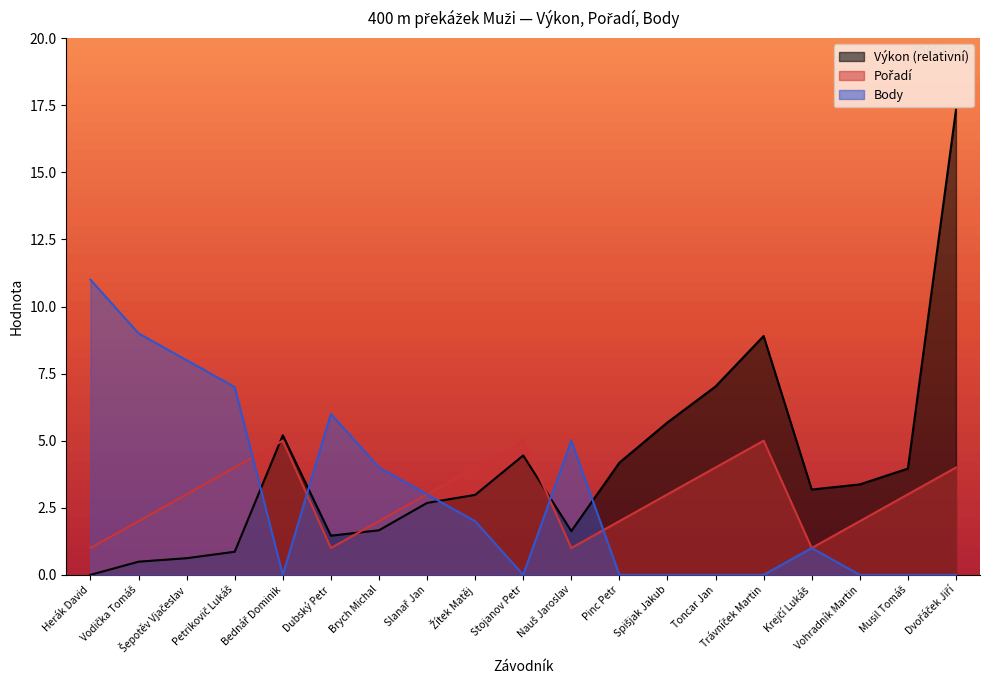

Where is the first local maximum for Body?

Dubský Petr